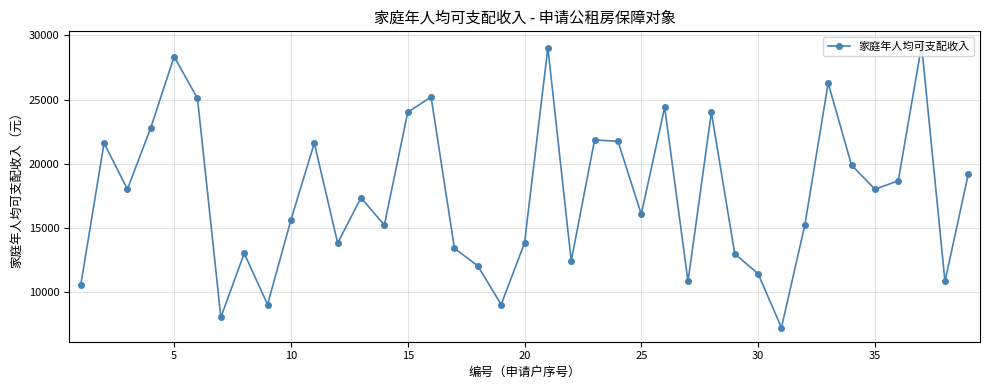

How many points are lower than both their immediate neighbors (excluding endpoints)?

12